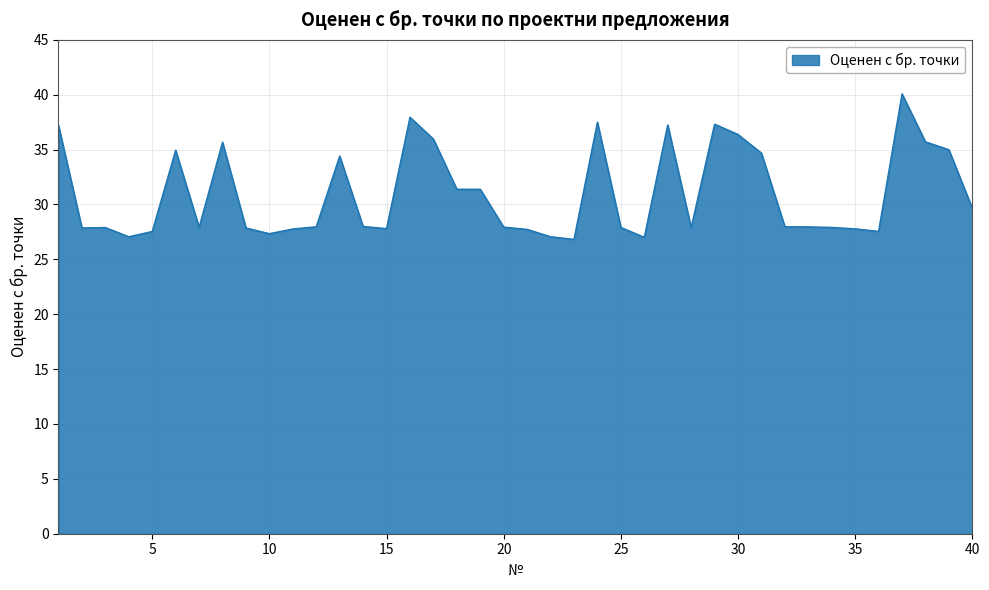

What is the smallest value displayed?

26.8